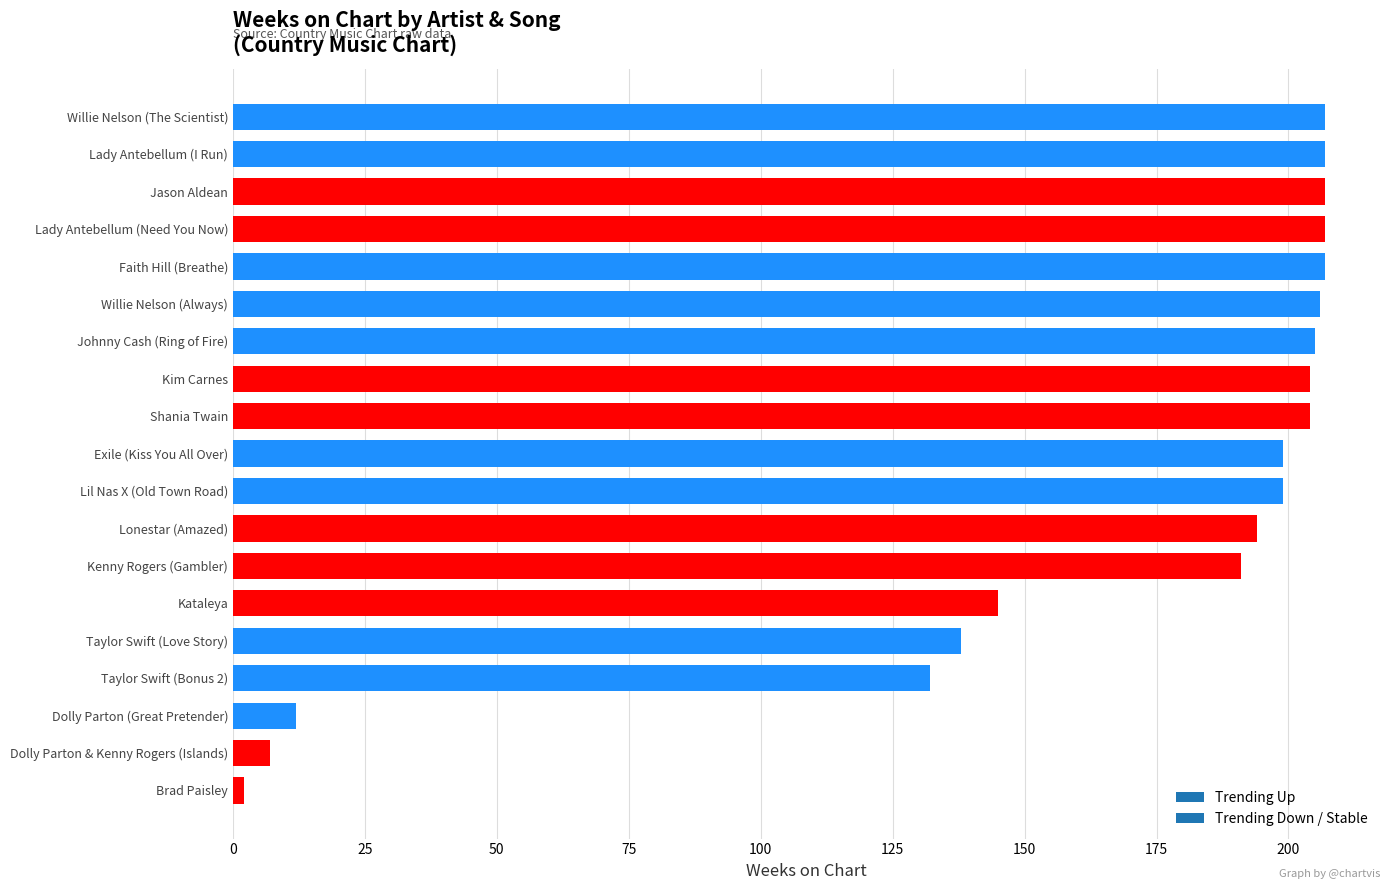

What is the average value?

162